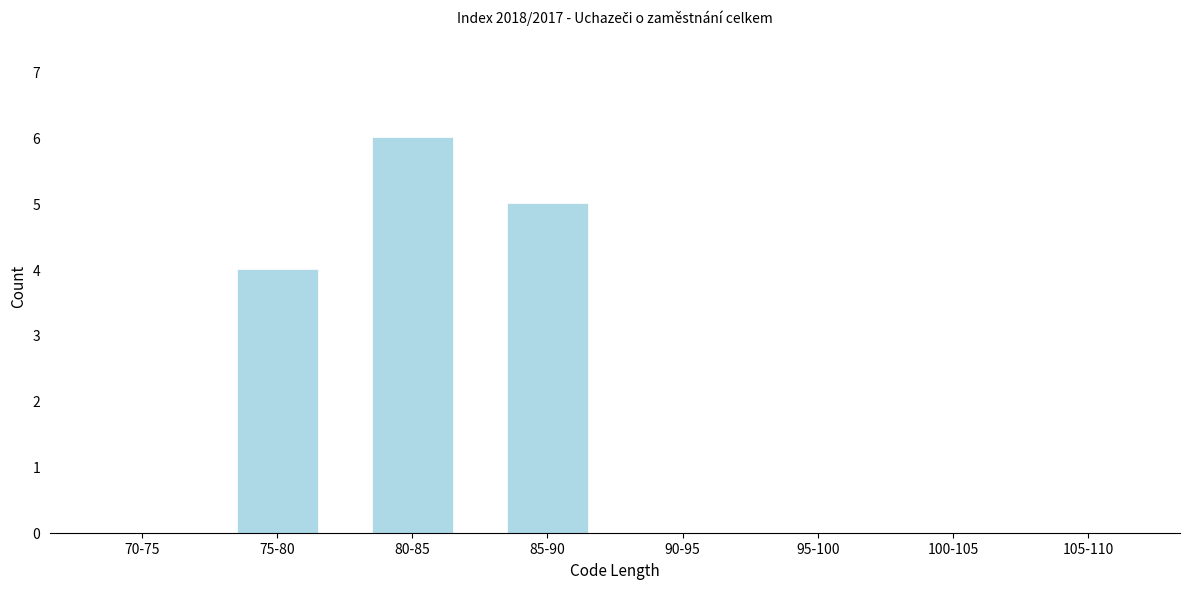

Reading right to left, list all the values displayed in this chart.

105-110=0	100-105=0	95-100=0	90-95=0	85-90=5	80-85=6	75-80=4	70-75=0